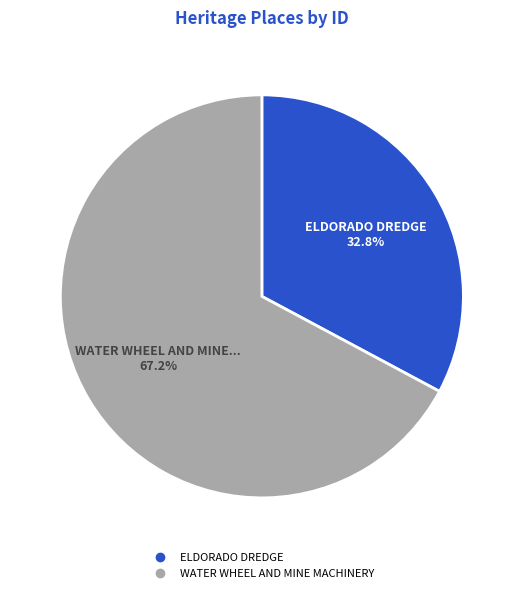

Which category has the smallest portion of the pie?

ELDORADO DREDGE